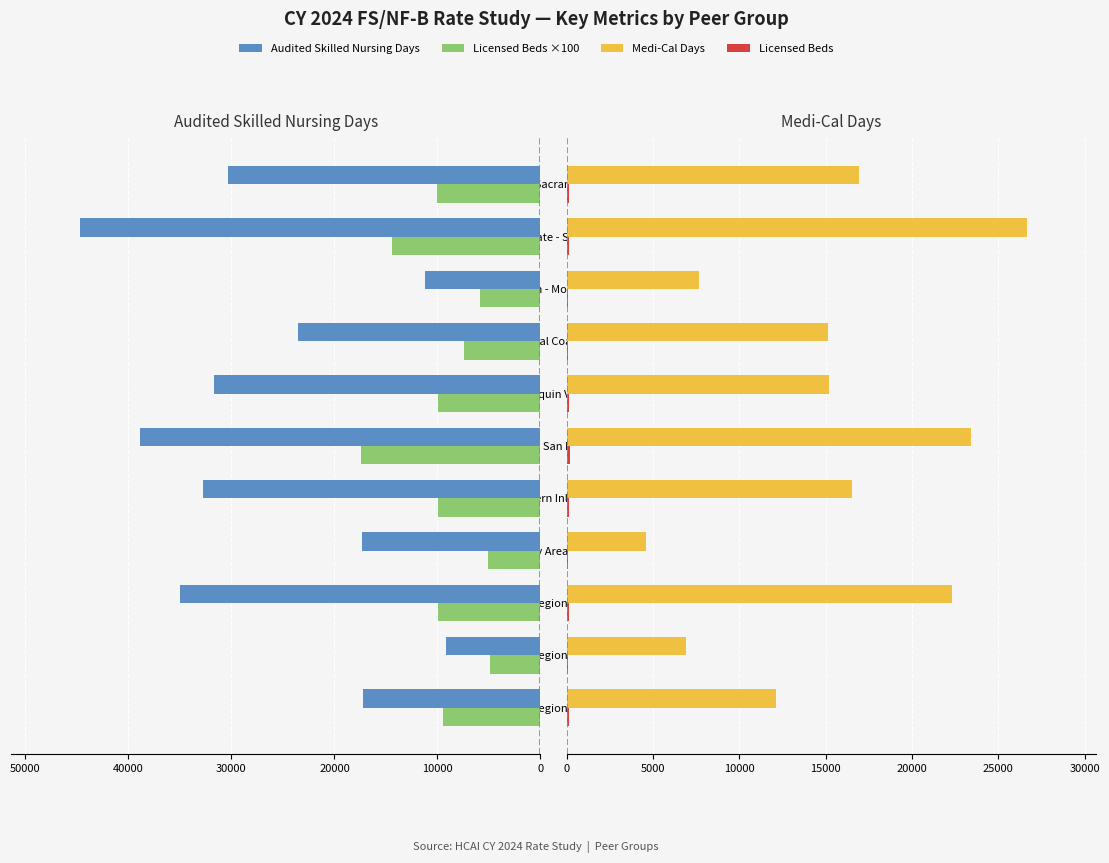

Reading left to right, extract all data points from this chart.

Audited Skilled Nursing Days: 17203	9205	34998	17342	32801	38834	31663	23563	11165	44667	30311
Licensed Beds ×100: 9500	4900	9900	5100	9900	17400	9900	7400	5900	14400	10000
Medi-Cal Days: 12116	6882	22320	4564	16517	23422	15168	15134	7643	26675	16947
Licensed Beds: 95	49	99	51	99	174	99	74	59	144	100